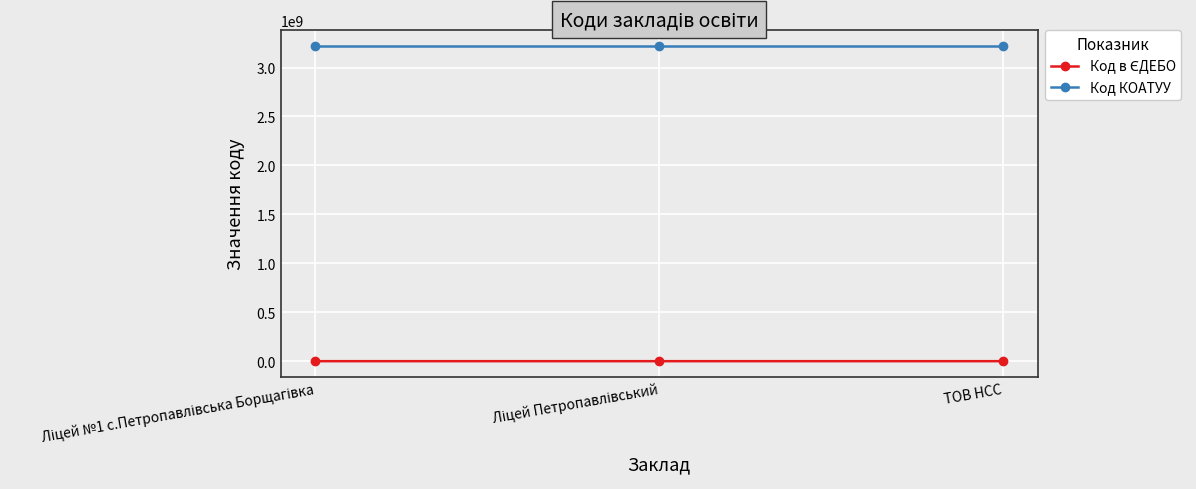

Count the number of data series in this chart.

2